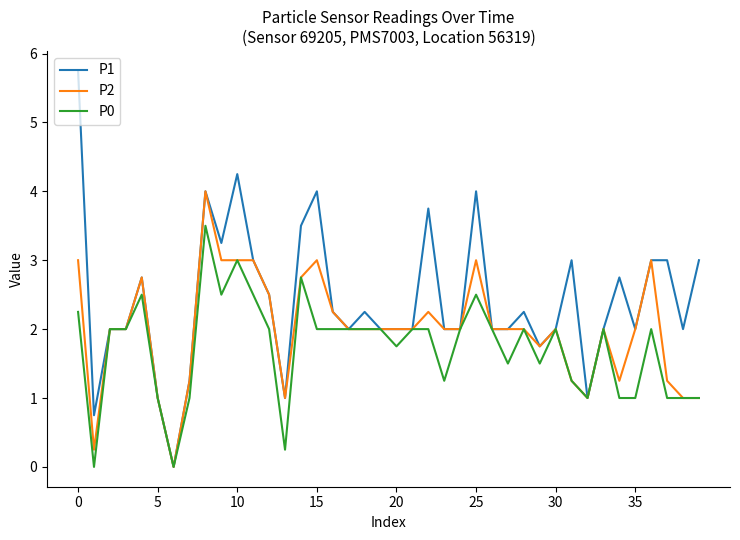

Which series has the largest range (max minus min)?

P1